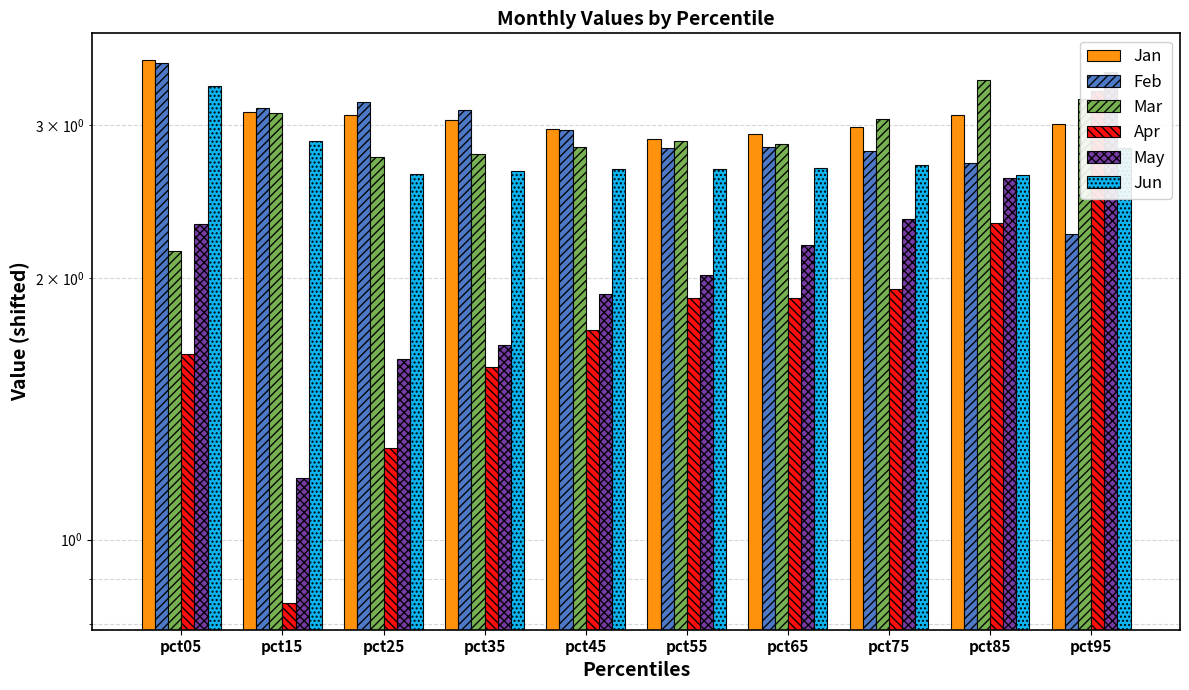

Which label corresponds to the largest value in the chart?

pct05